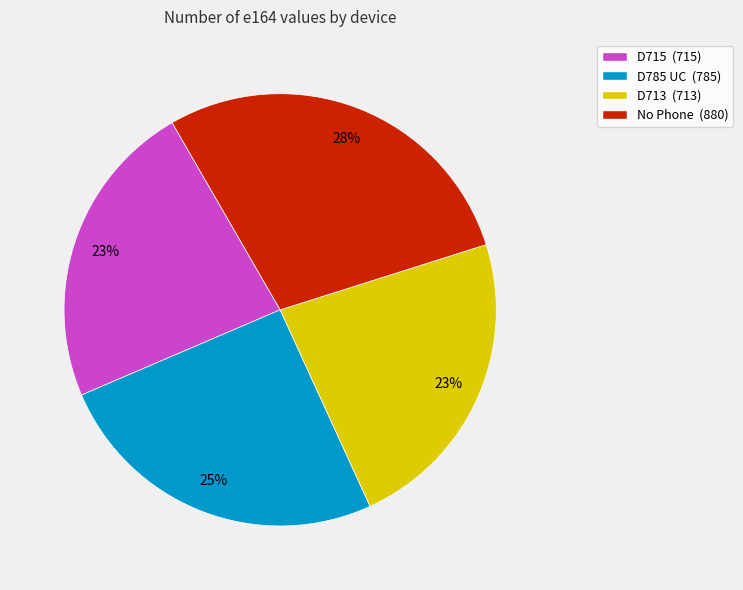

Is it true that D713 is 23% of the pie?

True